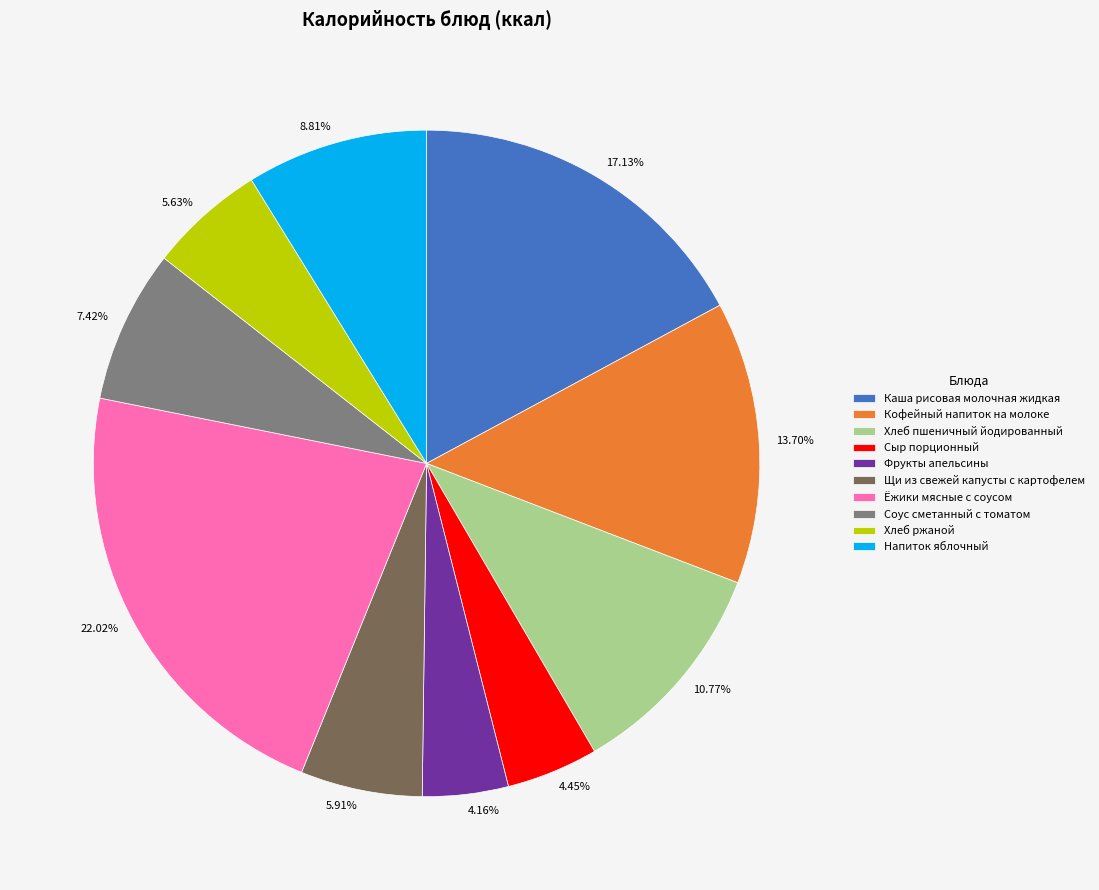

Which has a higher value, Напиток яблочный or Фрукты апельсины?

Напиток яблочный